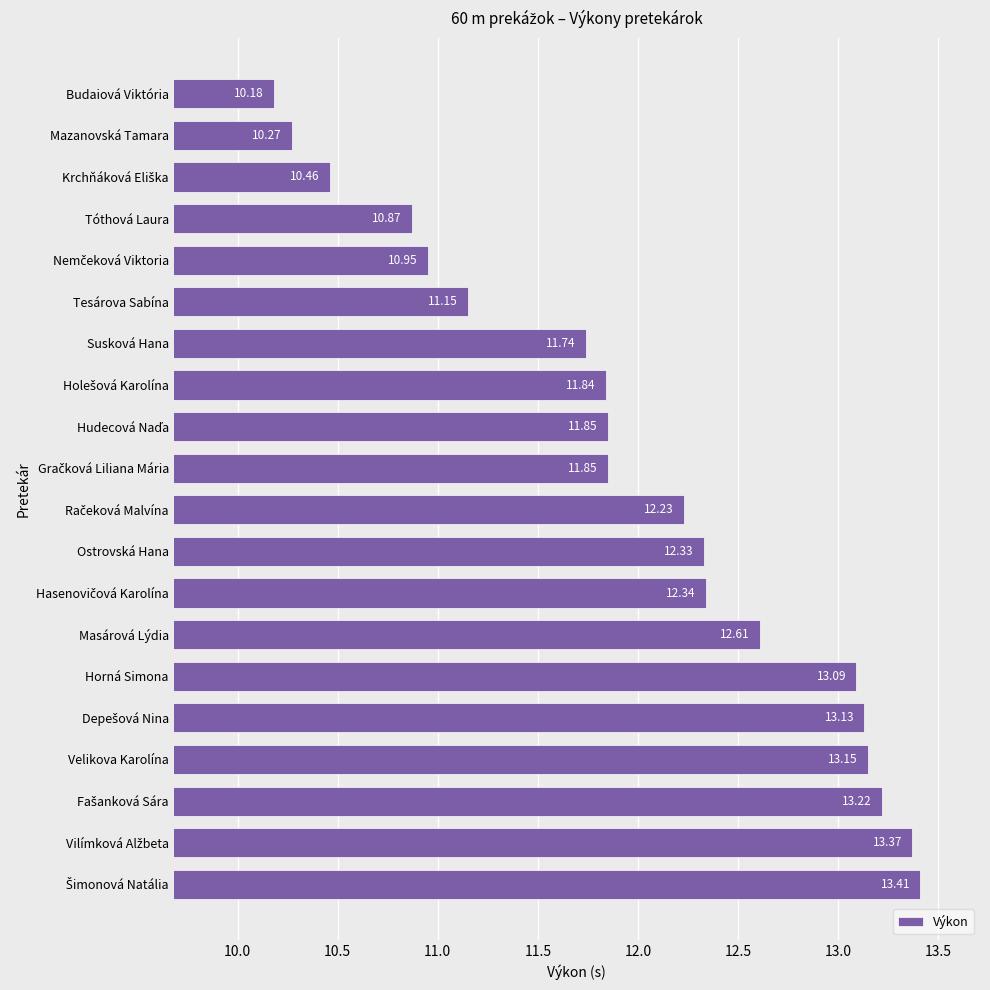

What is the difference between the second highest and second lowest values?

3.1